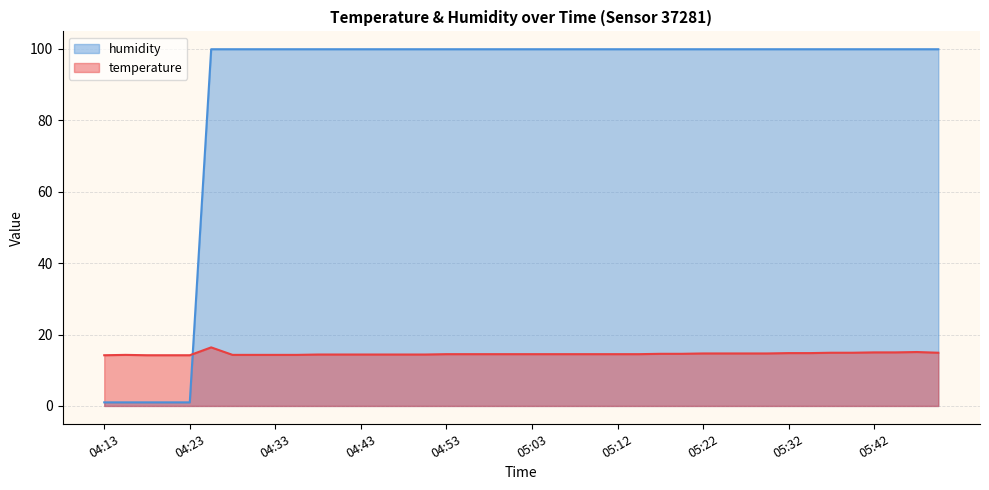

What is the difference between the temperature values at 04:23 and 05:25?

0.5